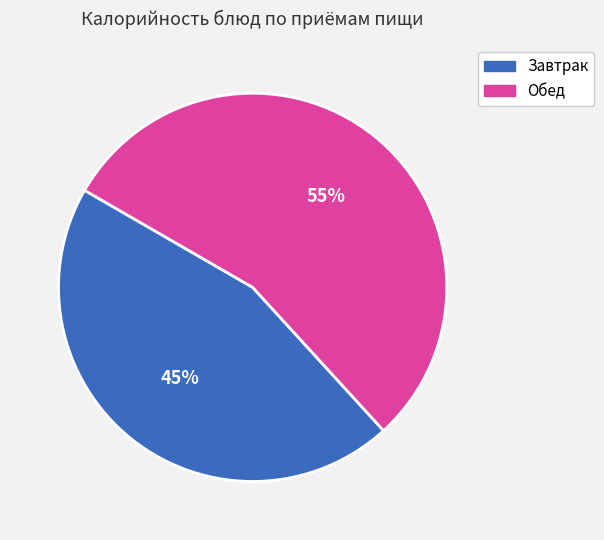

How many slices are in this pie chart?

2